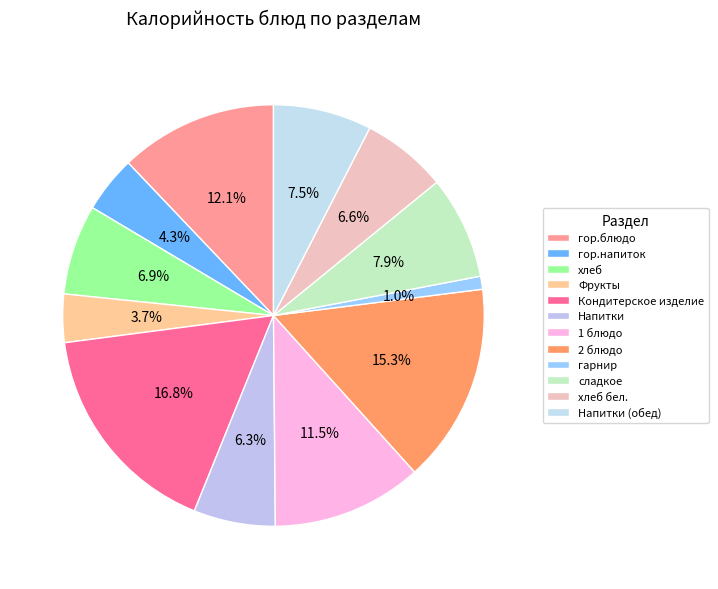

Which category has the biggest portion of the pie?

Кондитерское изделие